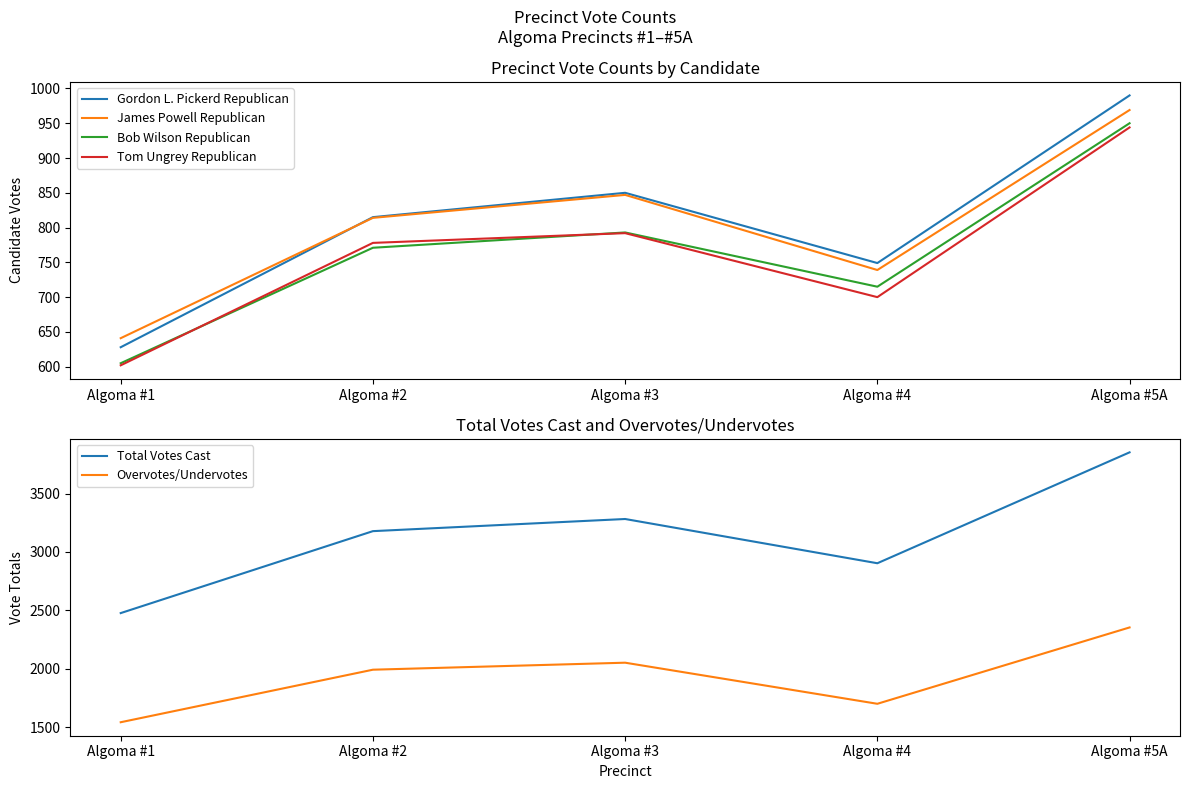

True or false: Total Votes Cast and Overvotes/Undervotes cross at least once.

False